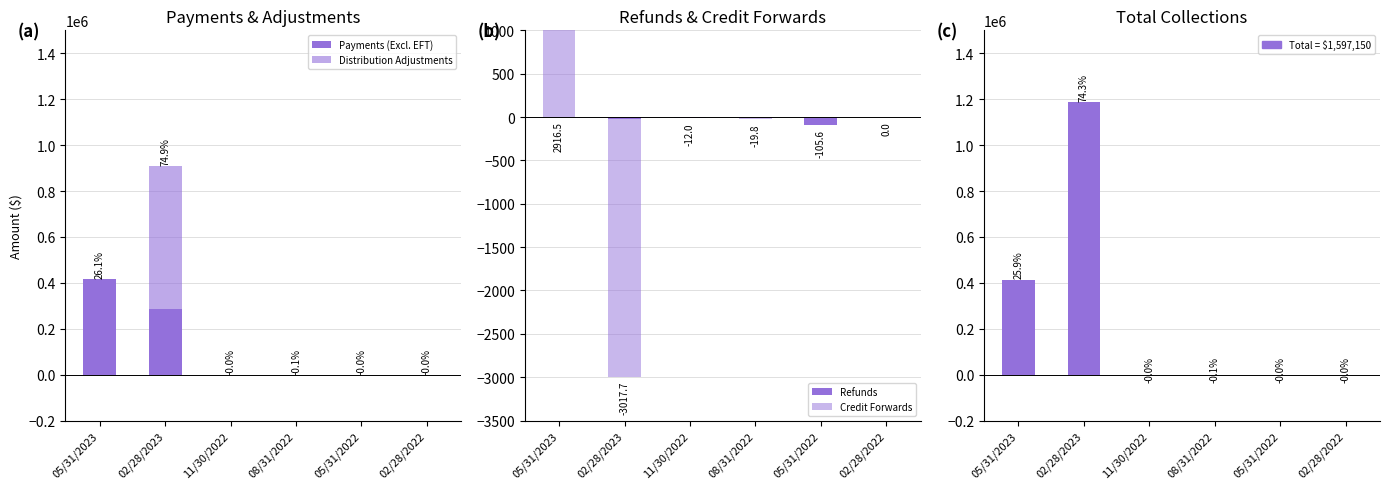

What is the difference between the maximum and minimum values in the Distribution Adjustments series?

910669.9